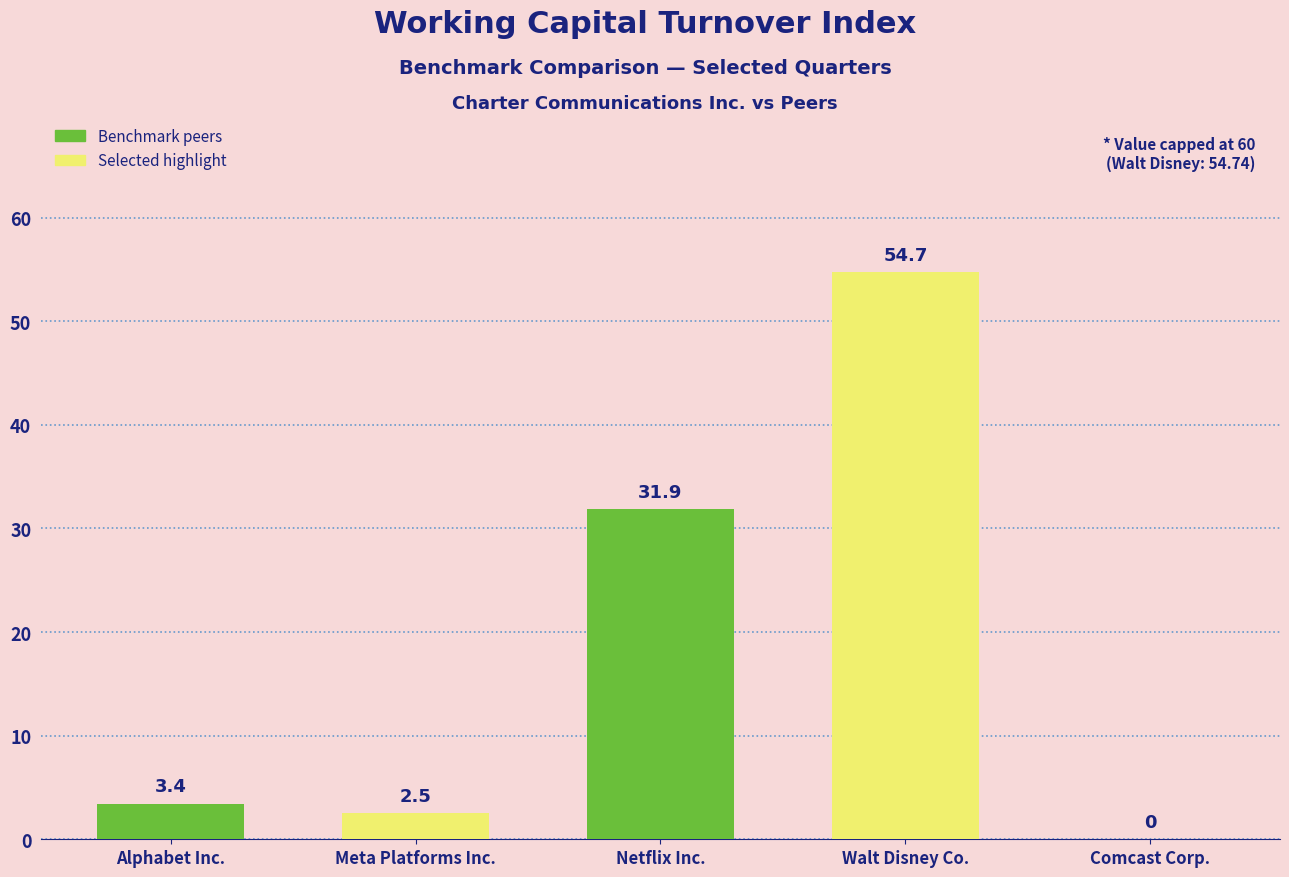

Reading left to right, extract all data points from this chart.

3.4	2.5	31.9	54.7	0.0